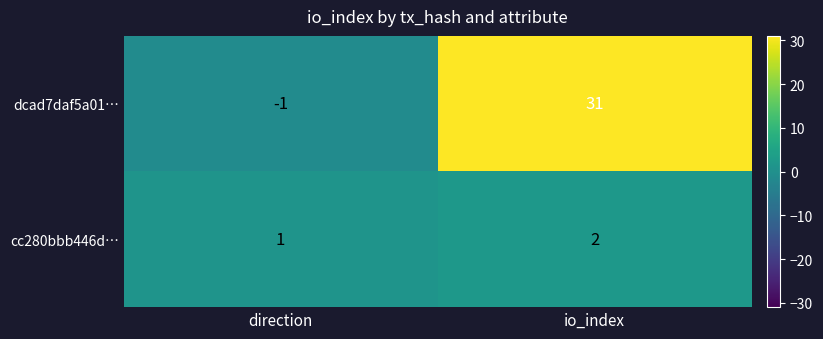

Reading left to right, what are all the values shown in this chart?

dcad7daf5a01…: -1	31
cc280bbb446d…: 1	2